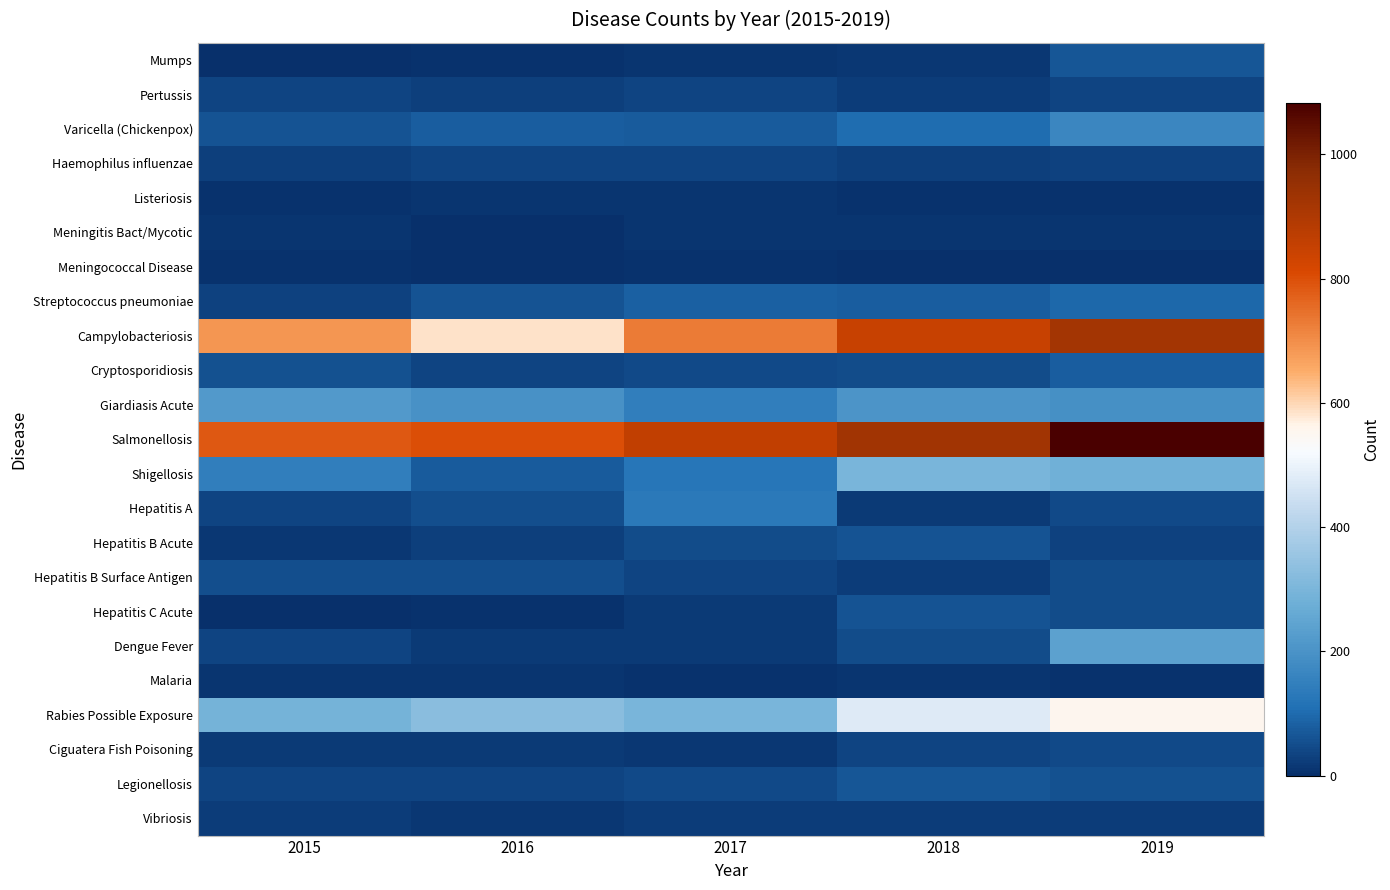

At how many categories does at least one series exceed 712?

5